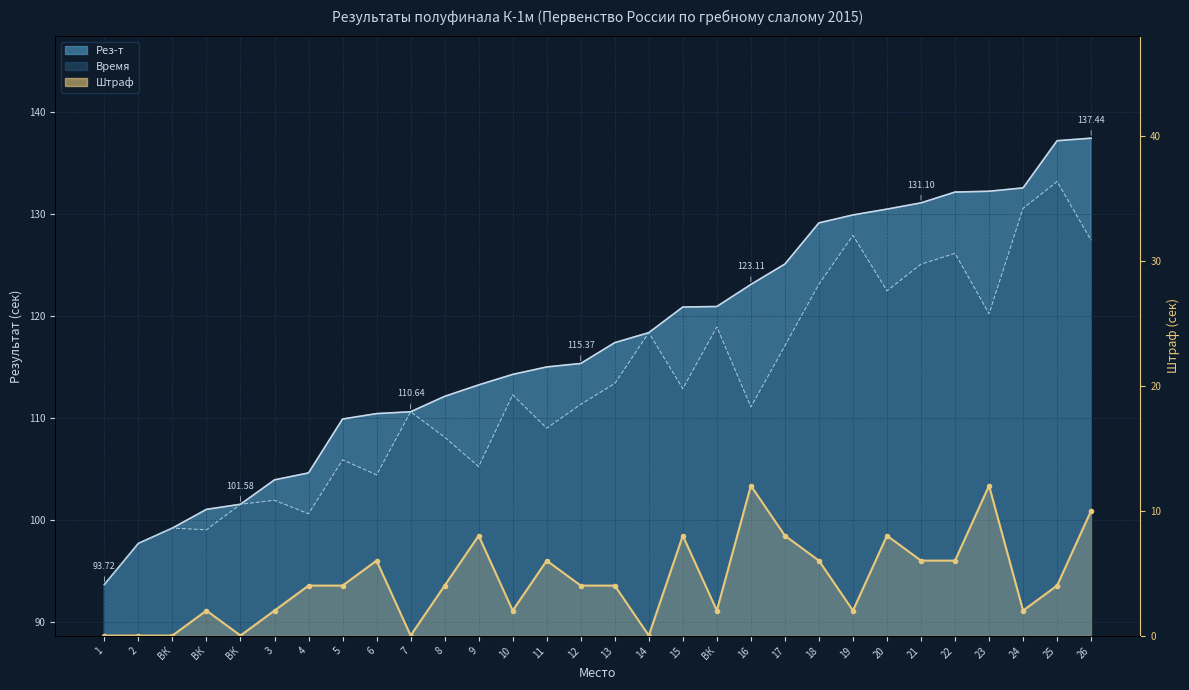

How many values in the Штраф series exceed 4?

12